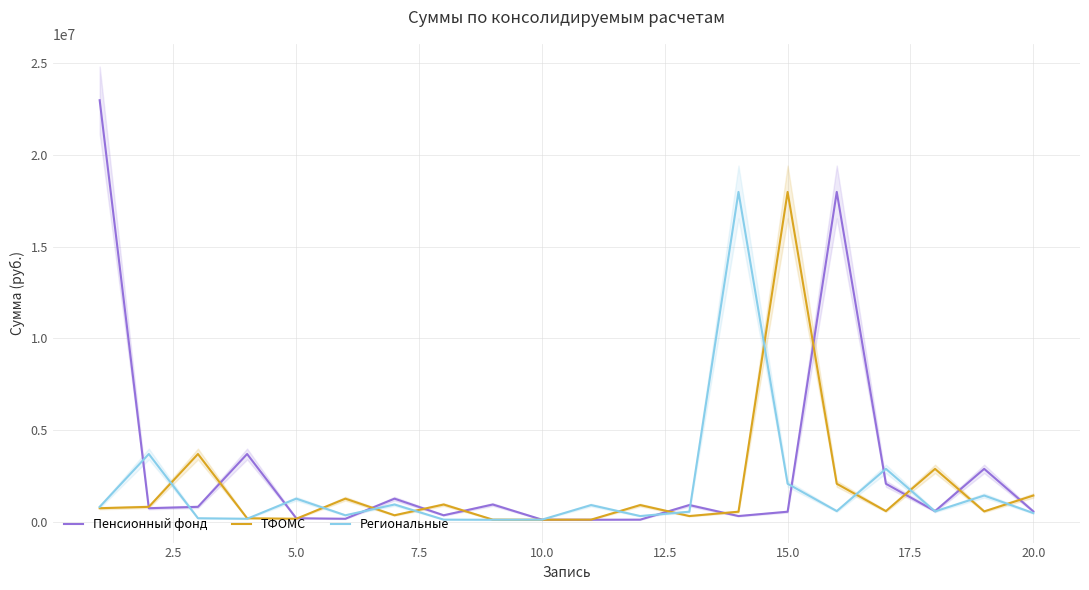

How many data points in ТФОМС are less than 741344?

10